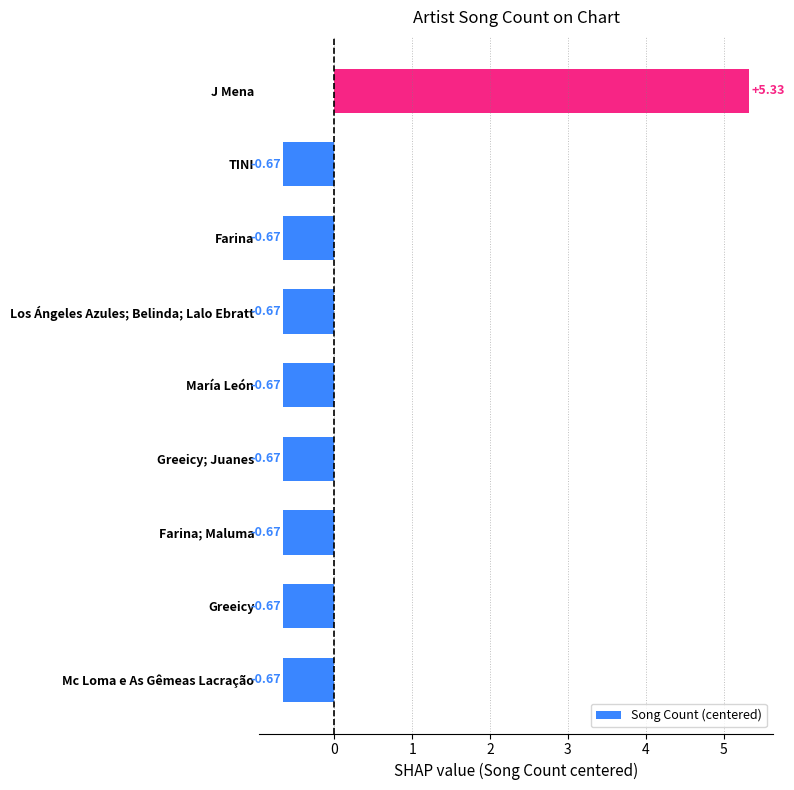

Which label corresponds to the largest value in the chart?

J Mena